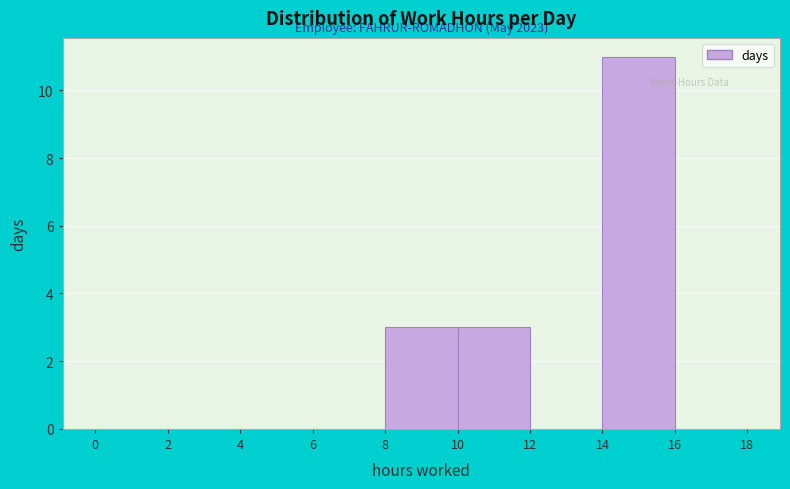

Which range on the x-axis has the tallest bar?

14 to 16